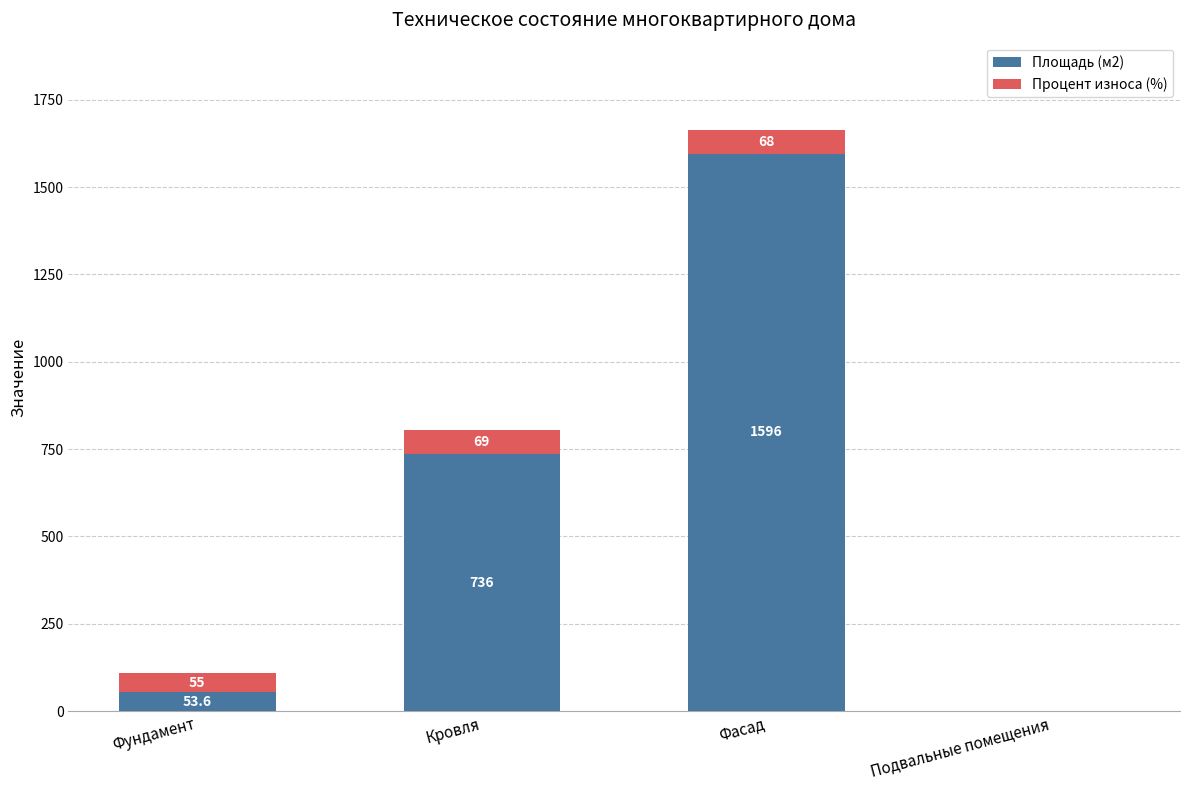

True or false: Площадь (м2) has a value of 469.8 at Кровля.

False